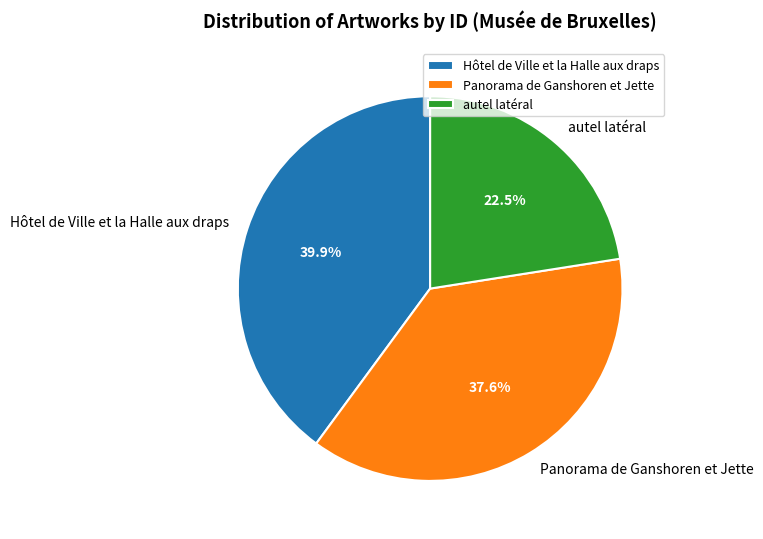

To the nearest percent, what is the difference between the largest and smallest slice percentages?

17%